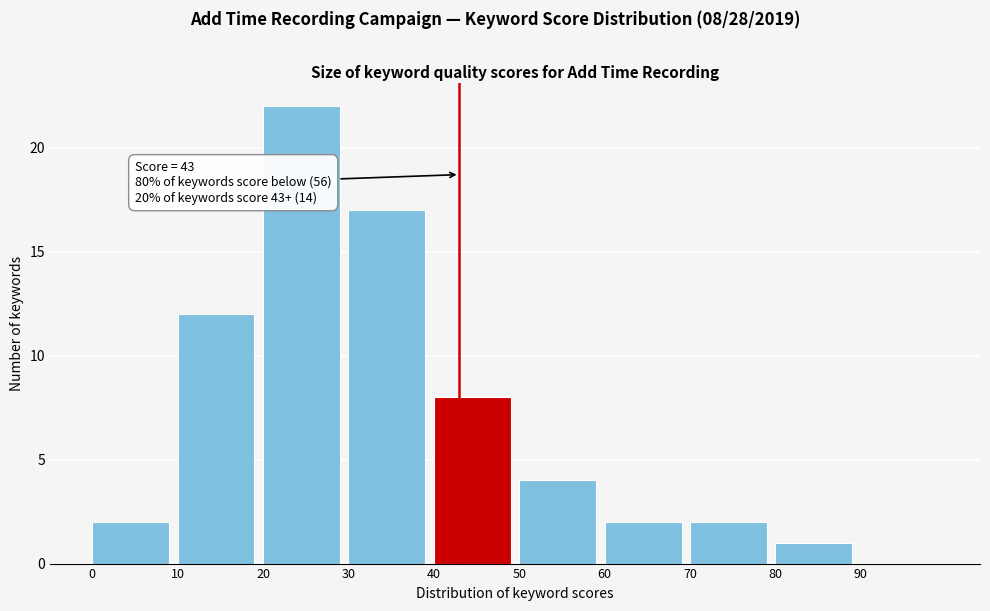

Over which range of the x-axis is the bar tallest?

20 to 30